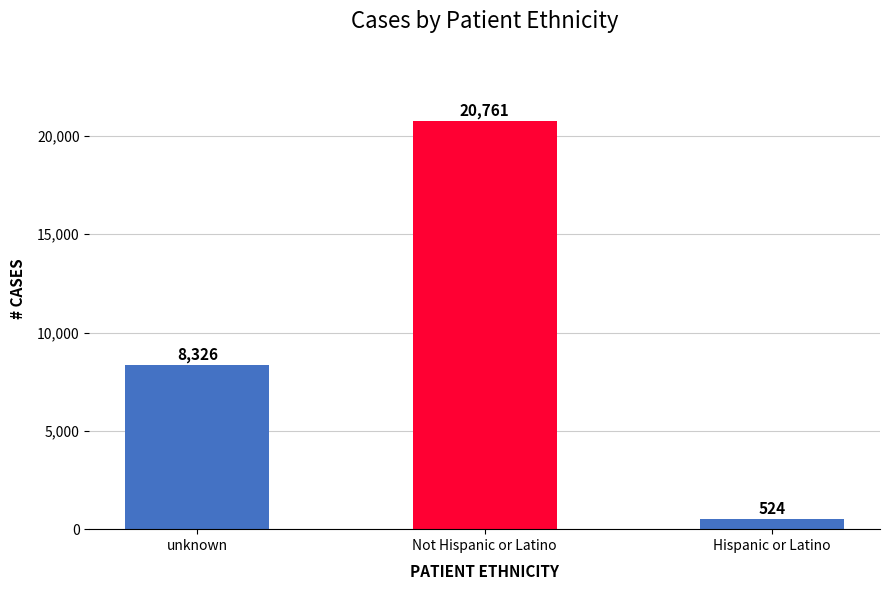

What is the label of the 1st bar from the left?

unknown